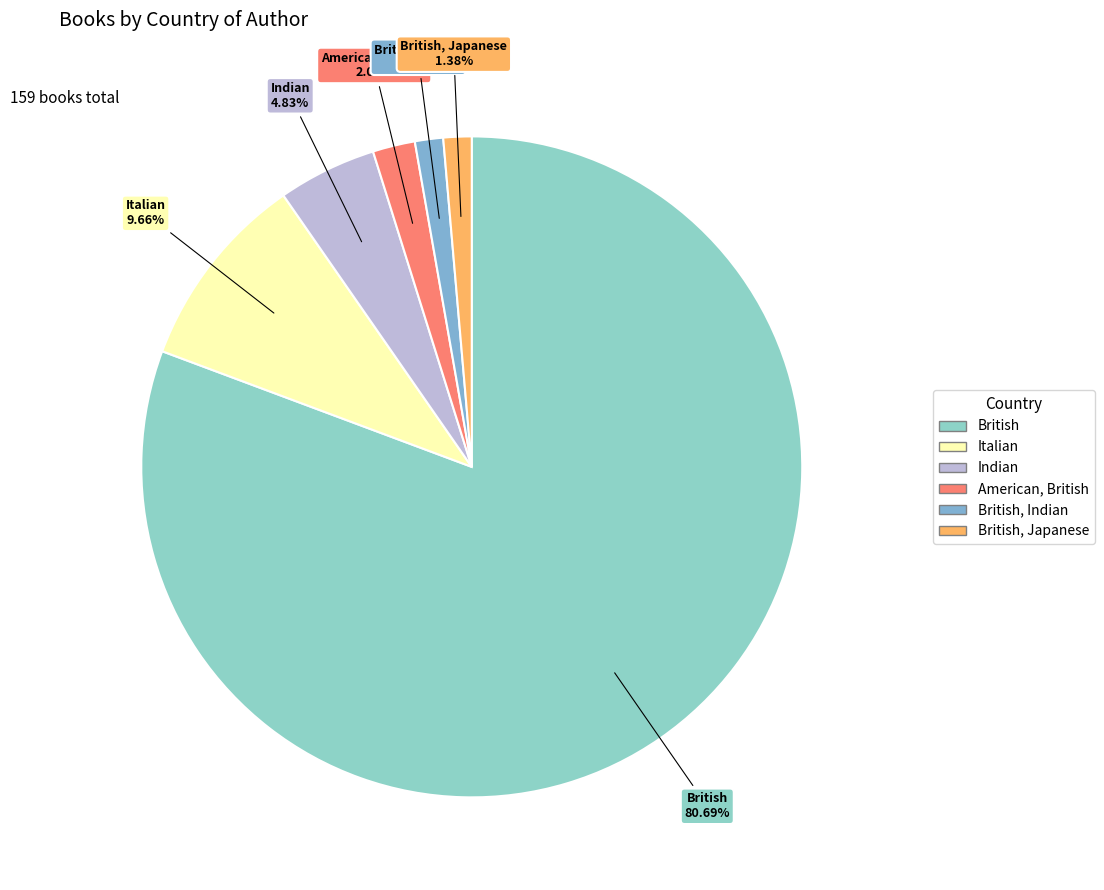

To the nearest percent, what is the difference between the largest and smallest slice percentages?

79%